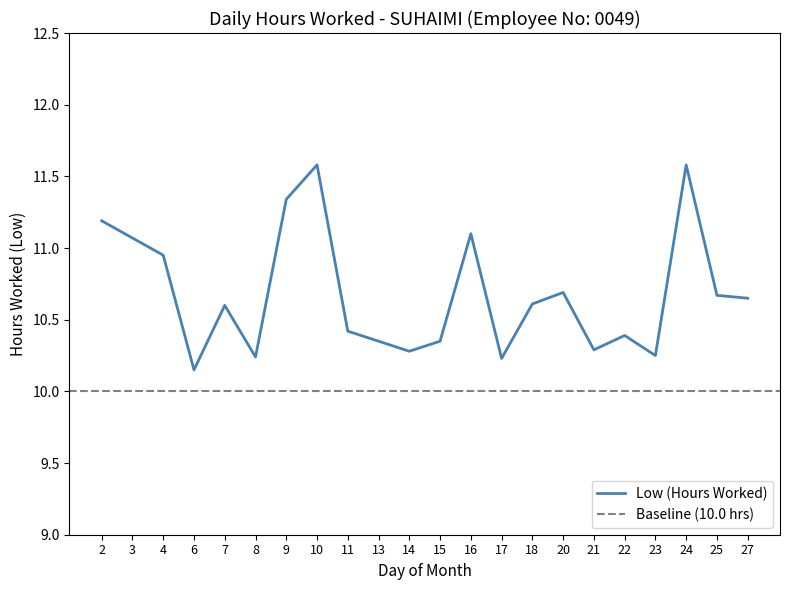

Reading right to left, list all the values displayed in this chart.

27=10.7	25=10.7	24=11.6	23=10.2	22=10.4	21=10.3	20=10.7	18=10.6	17=10.2	16=11.1	15=10.3	14=10.3	13=10.3	11=10.4	10=11.6	9=11.3	8=10.2	7=10.6	6=10.2	4=10.9	3=11.1	2=11.2